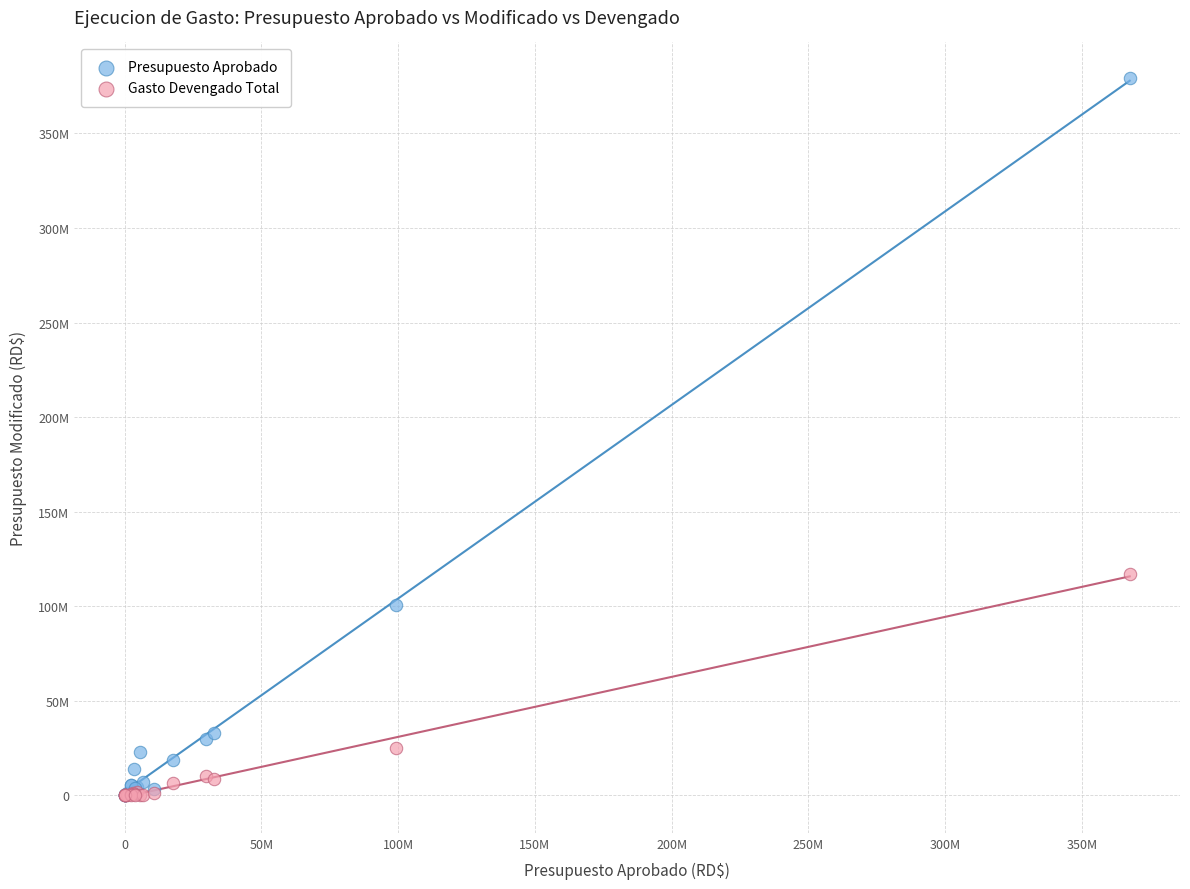

What are all the series names shown in the legend?

Presupuesto Aprobado, Gasto Devengado Total